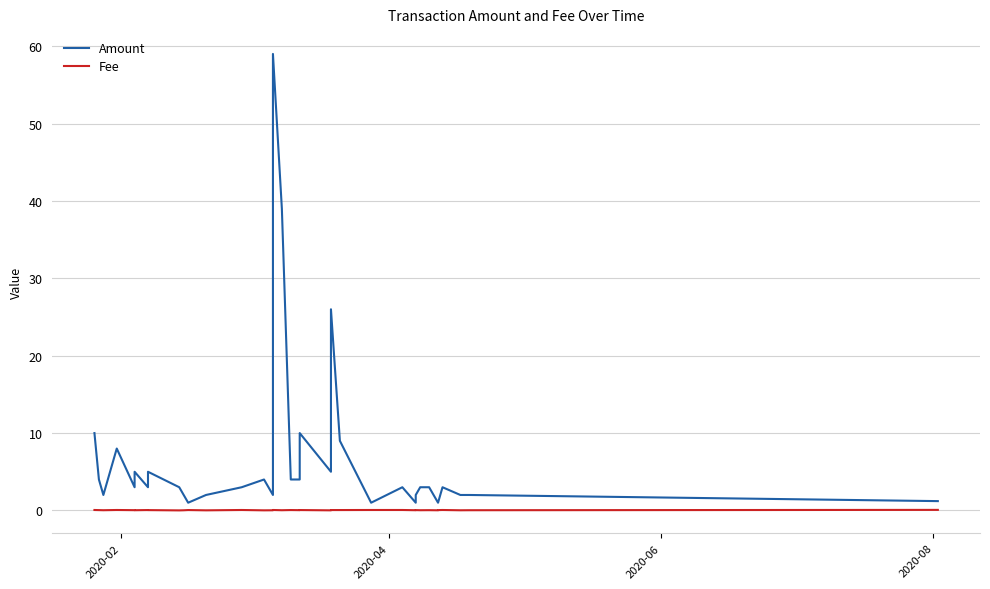

True or false: Fee has more than 0 points higher than both neighbors.

True